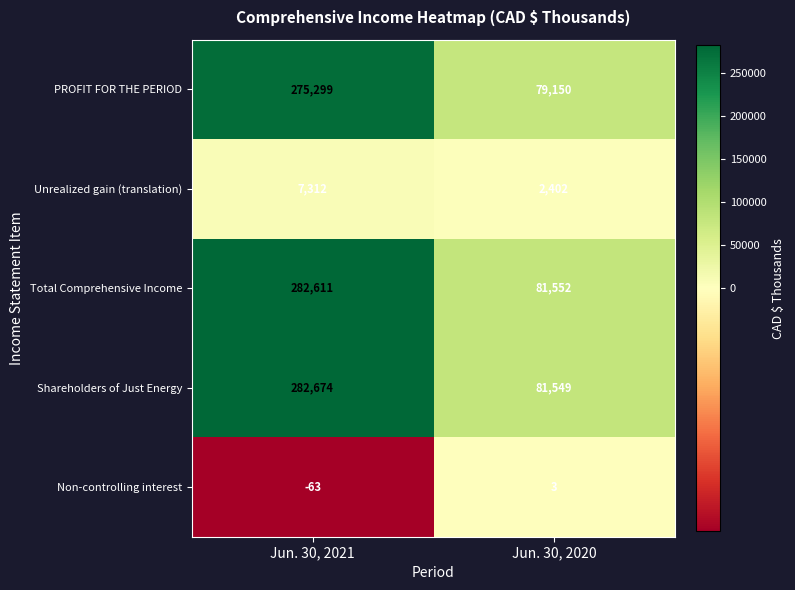

How many series are shown in this chart?

5